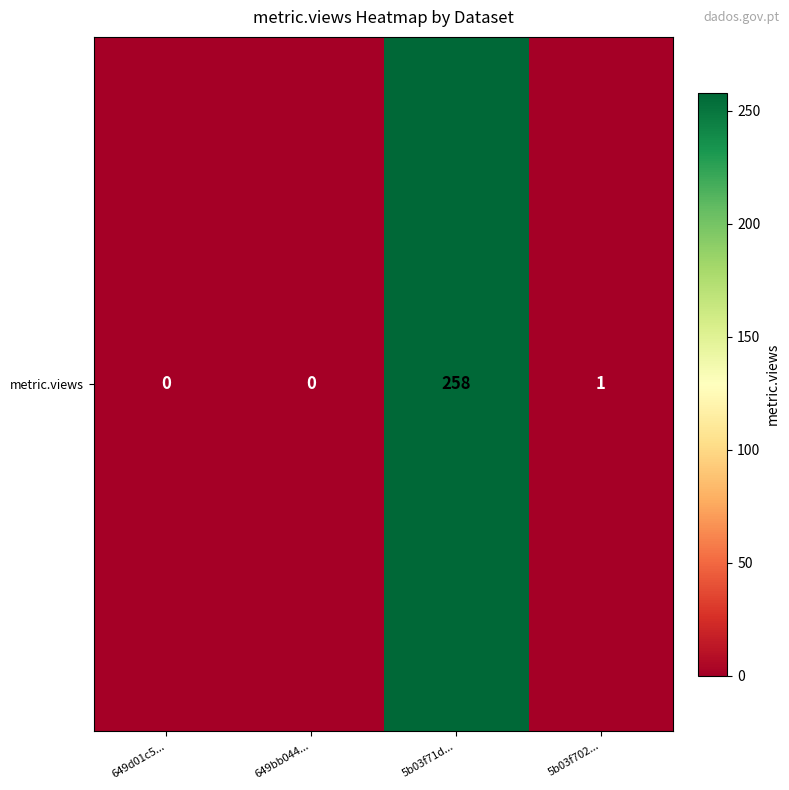

List the labels in order of value, largest first.

5b03f71d..., 5b03f702..., 649d01c5..., 649bb044...